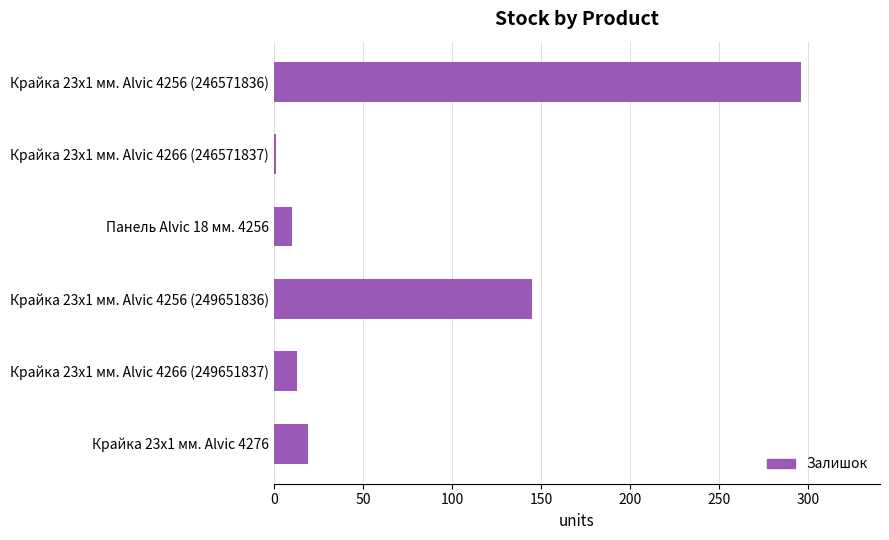

At which label is the value closest to 148?

Крайка 23x1 мм. Alvic 4256 (249651836)